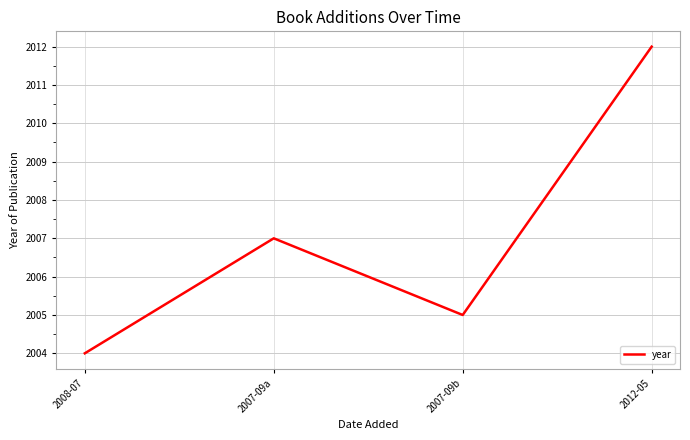

Approximately how many times larger is the value at 2008-07 compared to 2012-05?

1.0